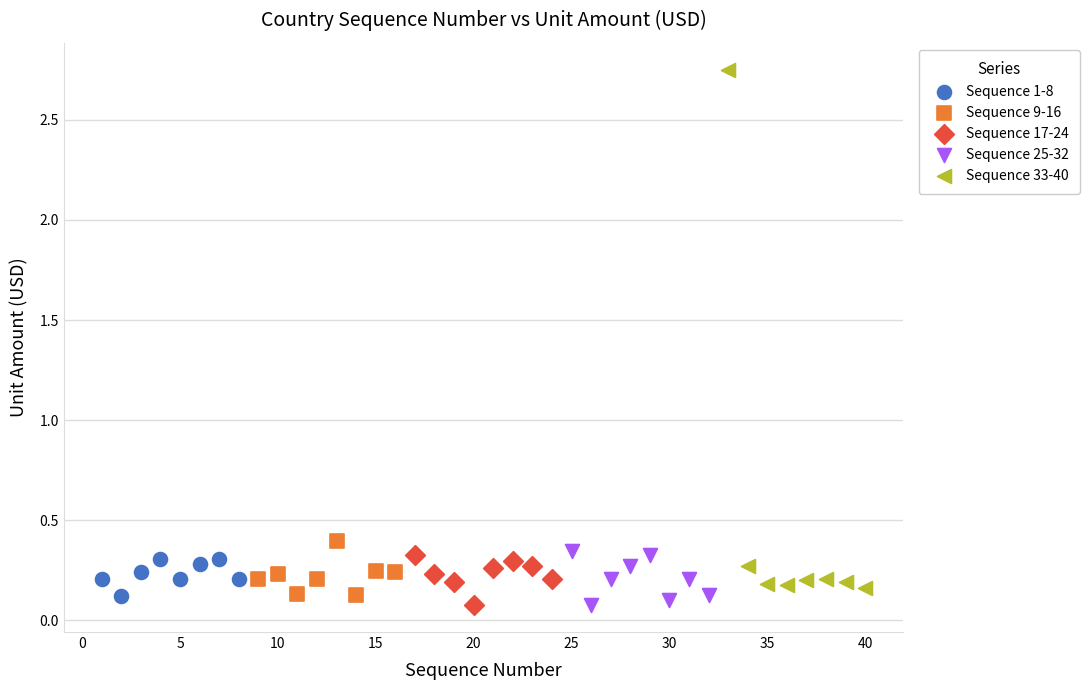

Which series contains the highest Y value?

Sequence 33-40